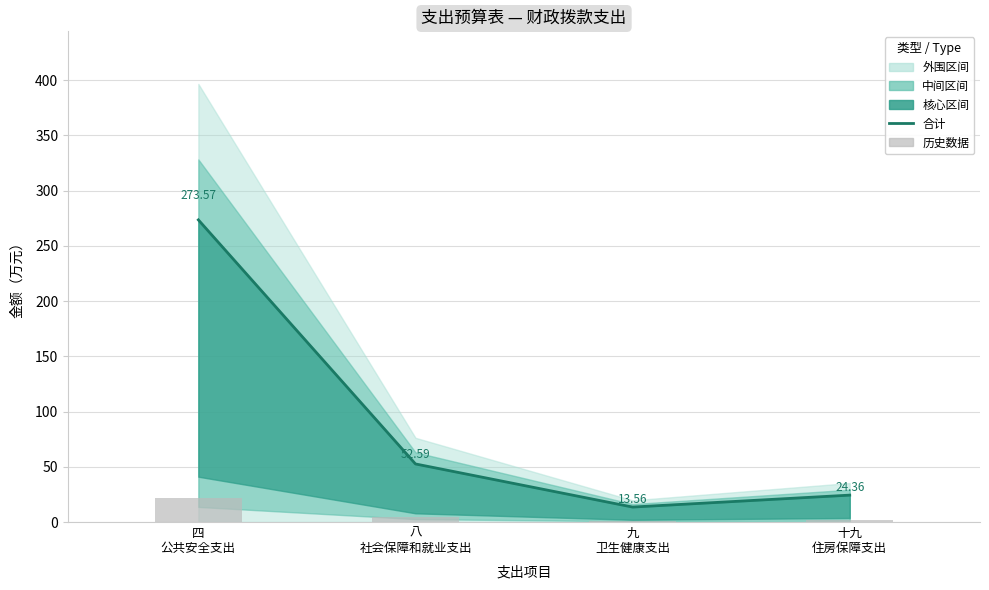

At 九
卫生健康支出, list the series in order from largest to smallest.

合计（Estimate）, 历史数据（bars）